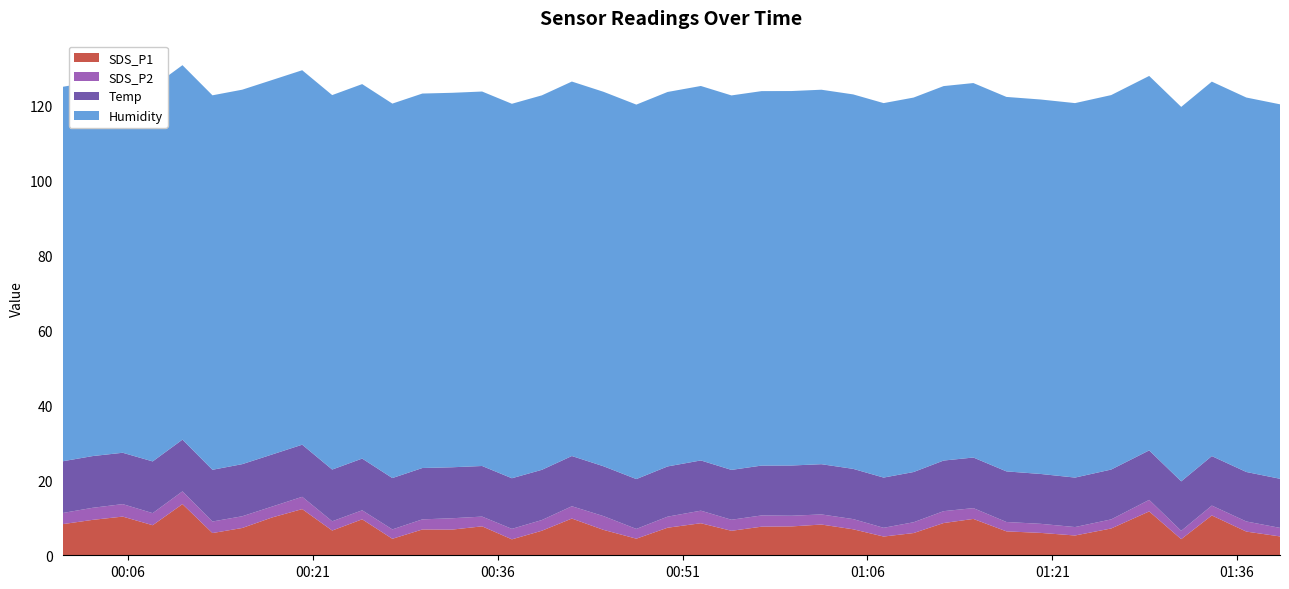

Reading right to left, transcribe all the data shown in this chart.

SDS_P1: 5.0	6.3	10.6	4.3	11.7	7.2	5.3	6.0	6.4	9.7	8.6	5.9	5.0	6.9	8.2	7.7	7.6	6.5	8.6	7.3	4.4	6.8	9.8	6.5	4.2	7.7	6.8	6.9	4.4	9.6	6.6	12.3	10.1	7.3	5.9	13.7	8.0	10.3	9.4	8.3
SDS_P2: 2.3	2.7	2.6	2.2	3.1	2.4	2.2	2.4	2.5	2.9	3.2	2.9	2.3	2.7	2.7	2.9	3.0	3.0	3.4	3.0	2.6	3.7	3.3	2.9	2.8	2.6	3.0	2.7	2.5	2.4	2.5	3.3	2.9	3.1	3.1	3.4	3.2	3.3	3.2	3.0
Temp: 13.1	13.2	13.2	13.2	13.2	13.3	13.2	13.3	13.5	13.5	13.5	13.4	13.4	13.4	13.4	13.4	13.3	13.3	13.4	13.4	13.3	13.3	13.4	13.4	13.5	13.5	13.6	13.7	13.7	13.8	13.8	13.9	13.9	13.9	13.8	13.8	13.8	13.7	13.8	13.8
Humidity: 99.9	99.9	99.9	99.9	99.9	99.9	99.9	99.9	99.9	99.9	99.9	99.9	99.9	99.9	99.9	99.9	99.9	99.9	99.9	99.9	99.9	99.9	99.9	99.9	99.9	99.9	99.9	99.9	99.9	99.9	99.9	99.9	99.9	99.9	99.9	99.9	99.9	99.9	99.9	99.9